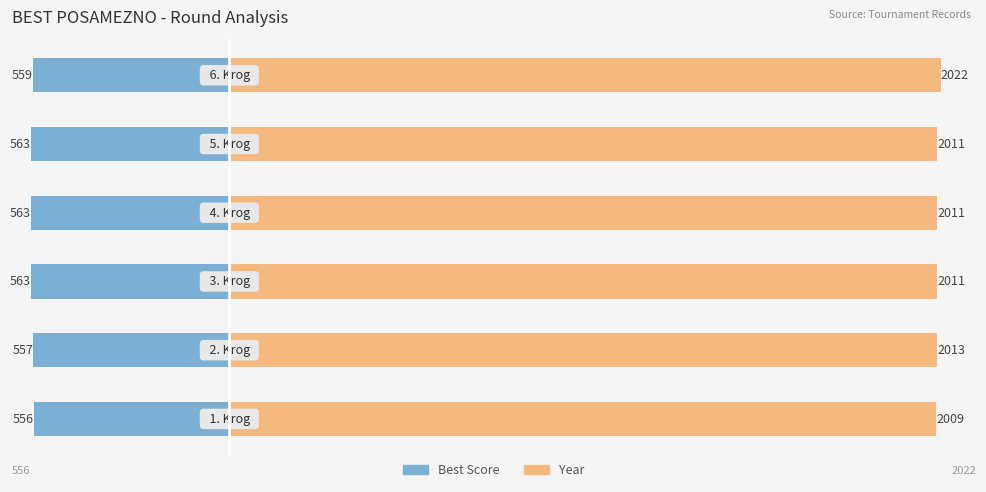

What is the highest value of the Year series?

2022